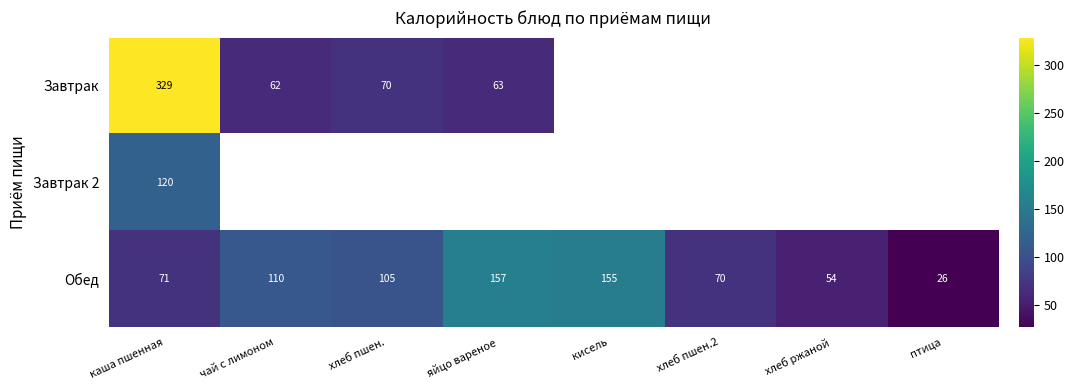

What is the highest value of the Обед series?

157